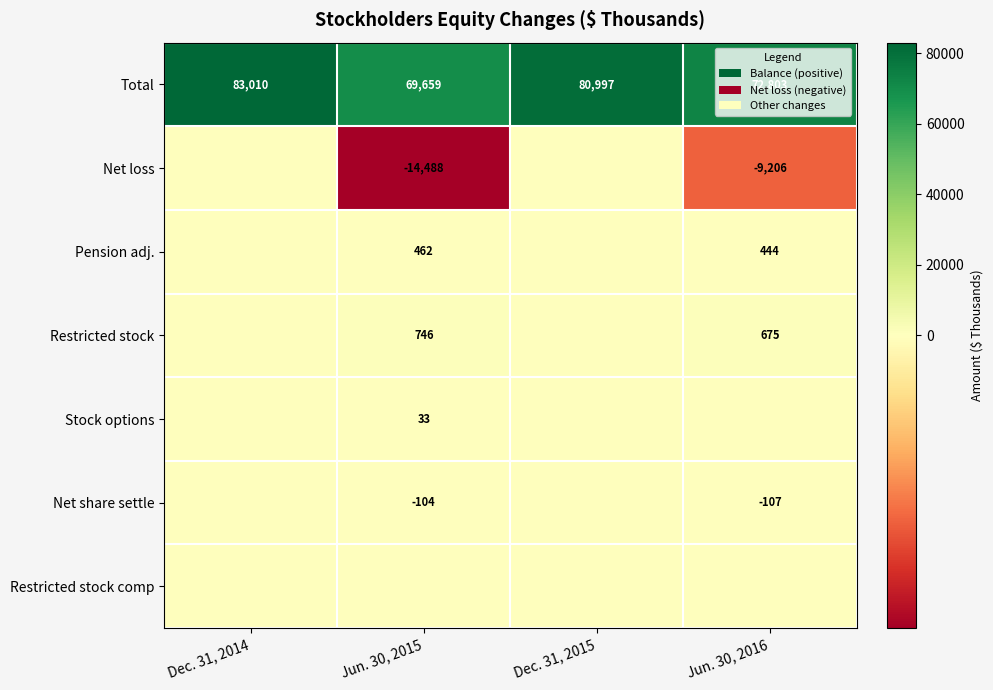

Is it true that Pension adj. equals 462 at Jun. 30, 2015?

True